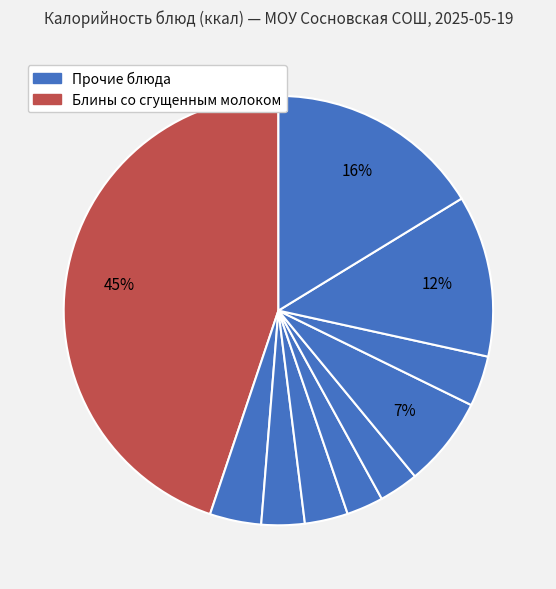

How many slices are in this pie chart?

10